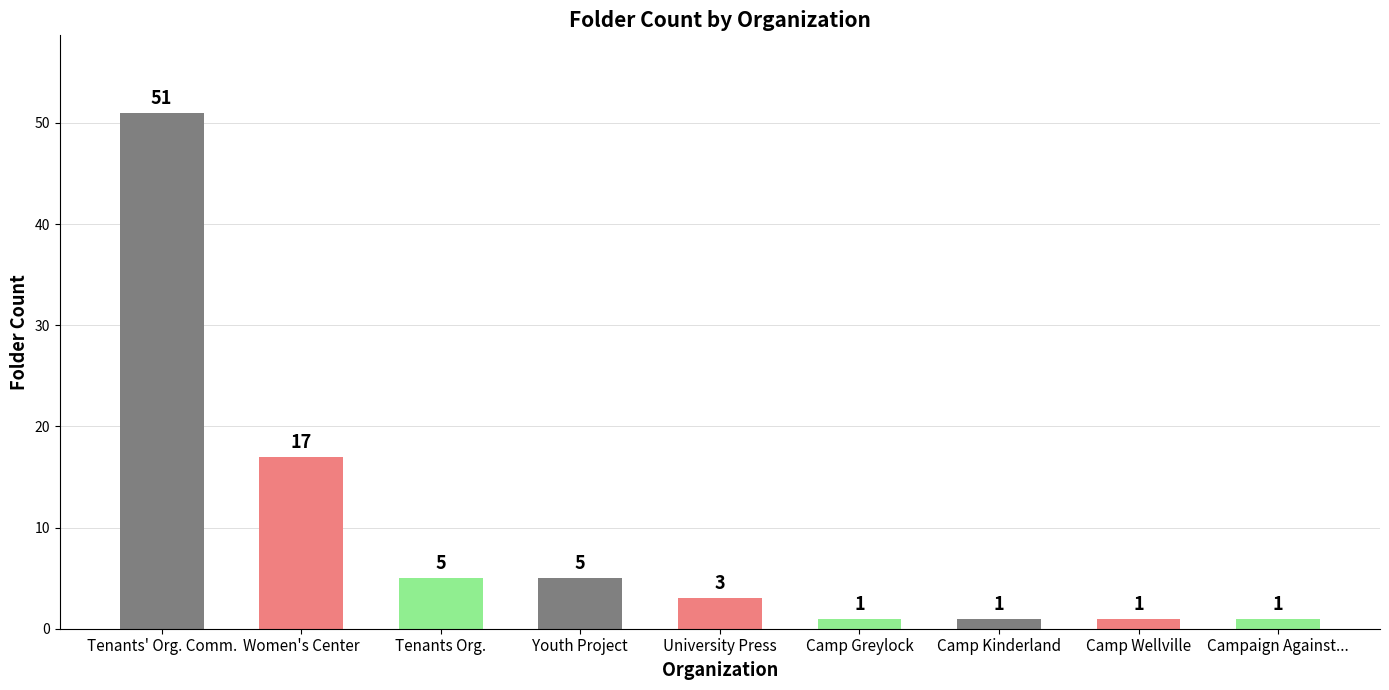

What is the difference between the maximum and minimum values?

50